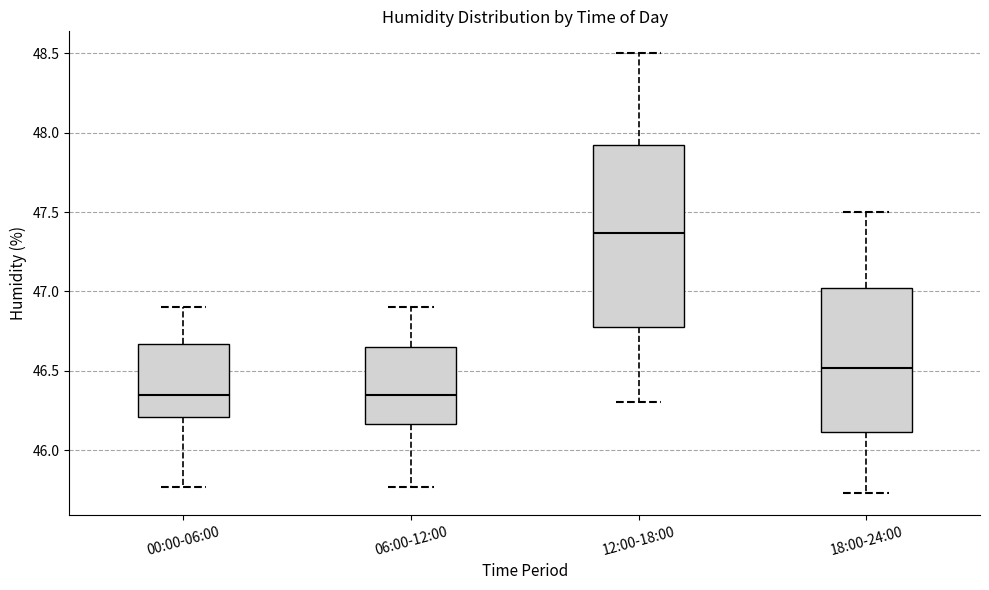

Reading left to right, transcribe this box plot: for each box, give where its median line is, the range the box spans, and where its two whiskers end, as read against the y-axis. The values are not printed on the chart, so give them approximately, as read against the axis.

00:00-06:00: median 46.35, box 46.20 to 46.65, whiskers 45.75 to 46.90
06:00-12:00: median 46.35, box 46.15 to 46.65, whiskers 45.75 to 46.90
12:00-18:00: median 47.35, box 46.80 to 47.90, whiskers 46.30 to 48.50
18:00-24:00: median 46.50, box 46.10 to 47.00, whiskers 45.75 to 47.50